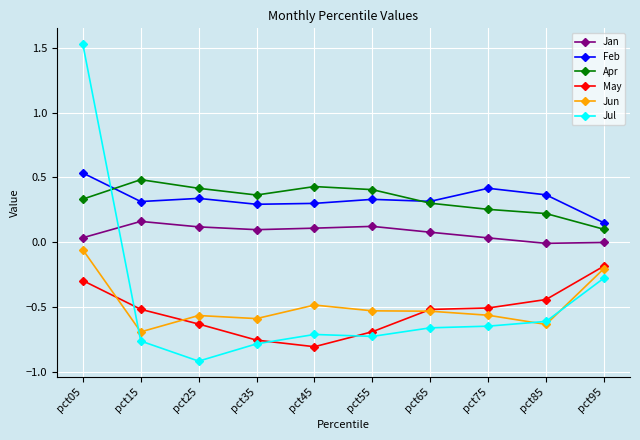

Is the value of Feb at pct95 greater than the value of Jun at pct25?

Yes